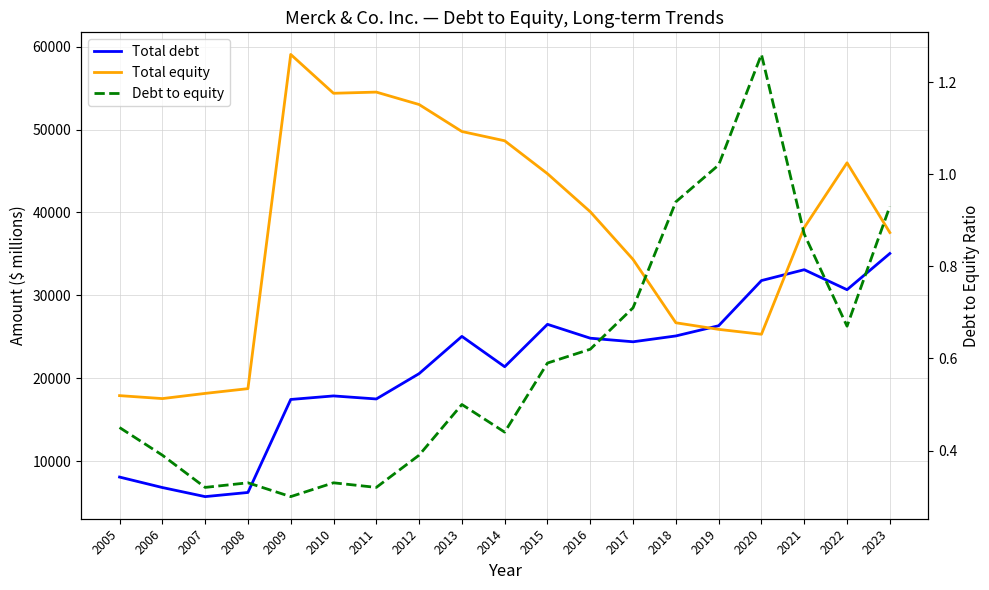

What is the highest value of the Total equity series?

59058.0